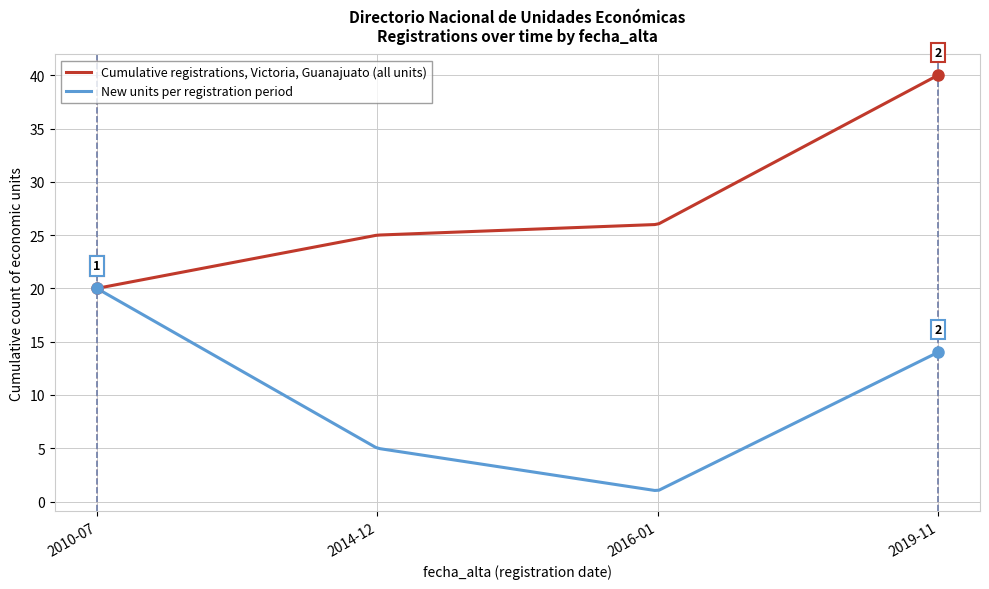

What is the smallest value displayed?

1.0